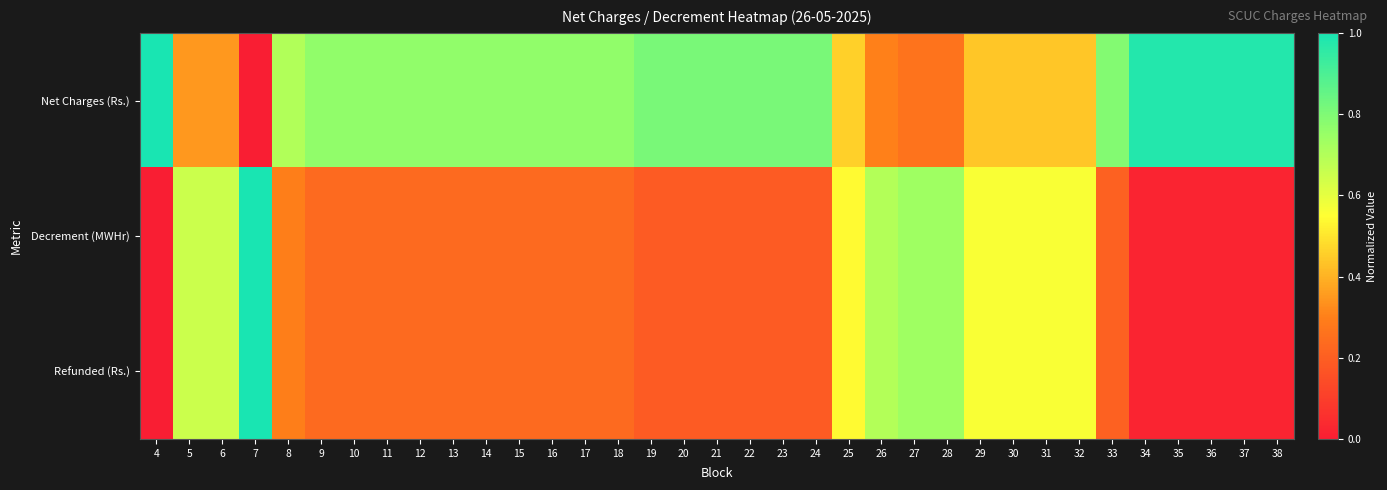

Reading right to left, transcribe all the data shown in this chart.

Net Charges (Rs.): 38=1.0	37=1.0	36=1.0	35=1.0	34=1.0	33=0.8	32=0.4	31=0.4	30=0.4	29=0.4	28=0.3	27=0.3	26=0.3	25=0.5	24=0.8	23=0.8	22=0.8	21=0.8	20=0.8	19=0.8	18=0.8	17=0.8	16=0.8	15=0.8	14=0.8	13=0.8	12=0.8	11=0.8	10=0.8	9=0.8	8=0.7	7=0.0	6=0.4	5=0.4	4=1.0
Decrement (MWHr): 38=0.0	37=0.0	36=0.0	35=0.0	34=0.0	33=0.2	32=0.6	31=0.6	30=0.6	29=0.6	28=0.7	27=0.7	26=0.7	25=0.5	24=0.2	23=0.2	22=0.2	21=0.2	20=0.2	19=0.2	18=0.2	17=0.2	16=0.2	15=0.2	14=0.2	13=0.2	12=0.2	11=0.2	10=0.2	9=0.2	8=0.3	7=1.0	6=0.6	5=0.6	4=0.0
Refunded (Rs.): 38=0.0	37=0.0	36=0.0	35=0.0	34=0.0	33=0.2	32=0.6	31=0.6	30=0.6	29=0.6	28=0.7	27=0.7	26=0.7	25=0.5	24=0.2	23=0.2	22=0.2	21=0.2	20=0.2	19=0.2	18=0.2	17=0.2	16=0.2	15=0.2	14=0.2	13=0.2	12=0.2	11=0.2	10=0.2	9=0.2	8=0.3	7=1.0	6=0.6	5=0.6	4=0.0